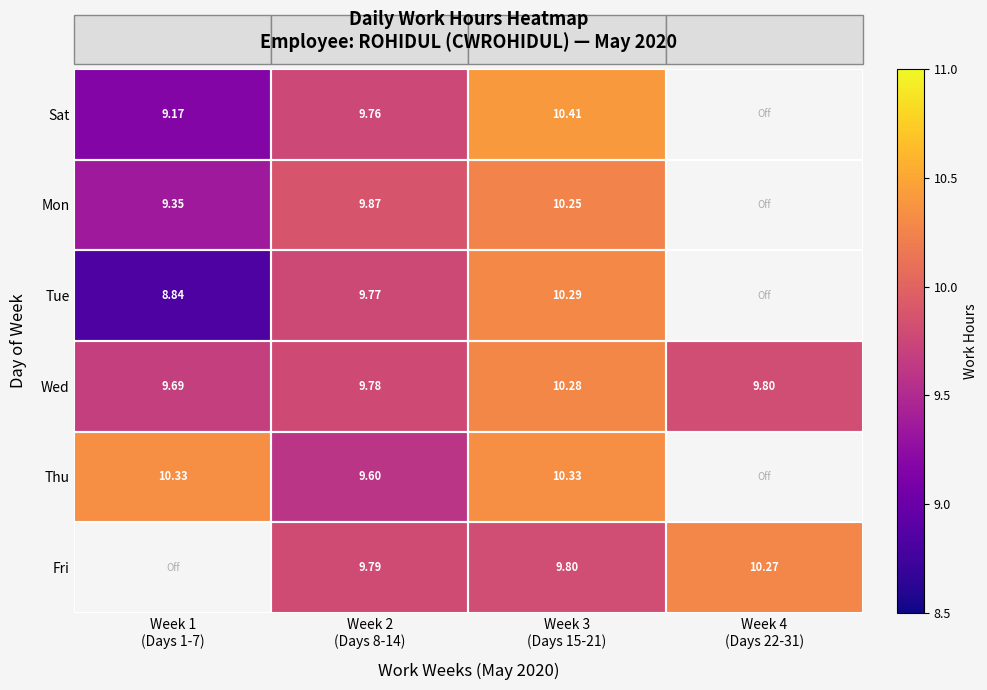

Which series has the widest spread of values?

Tue